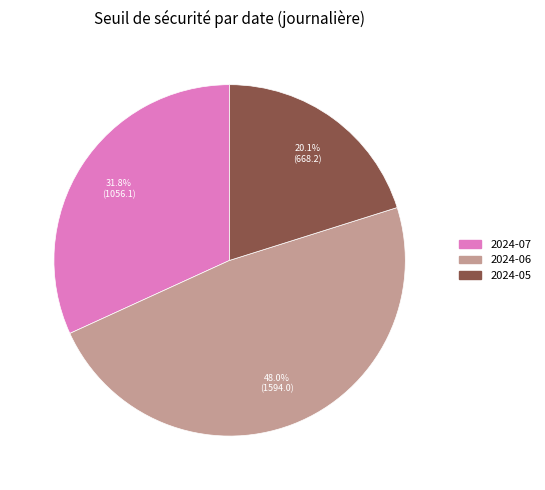

Is there any slice that represents more than half of the pie?

No